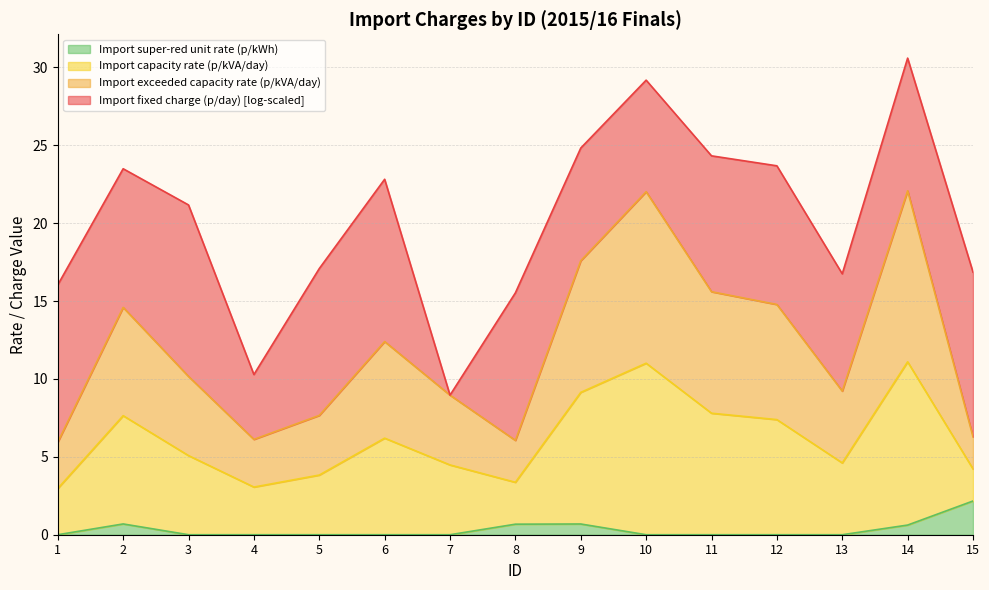

What is the highest value of the Import super-red unit rate (p/kWh) series?

2.2